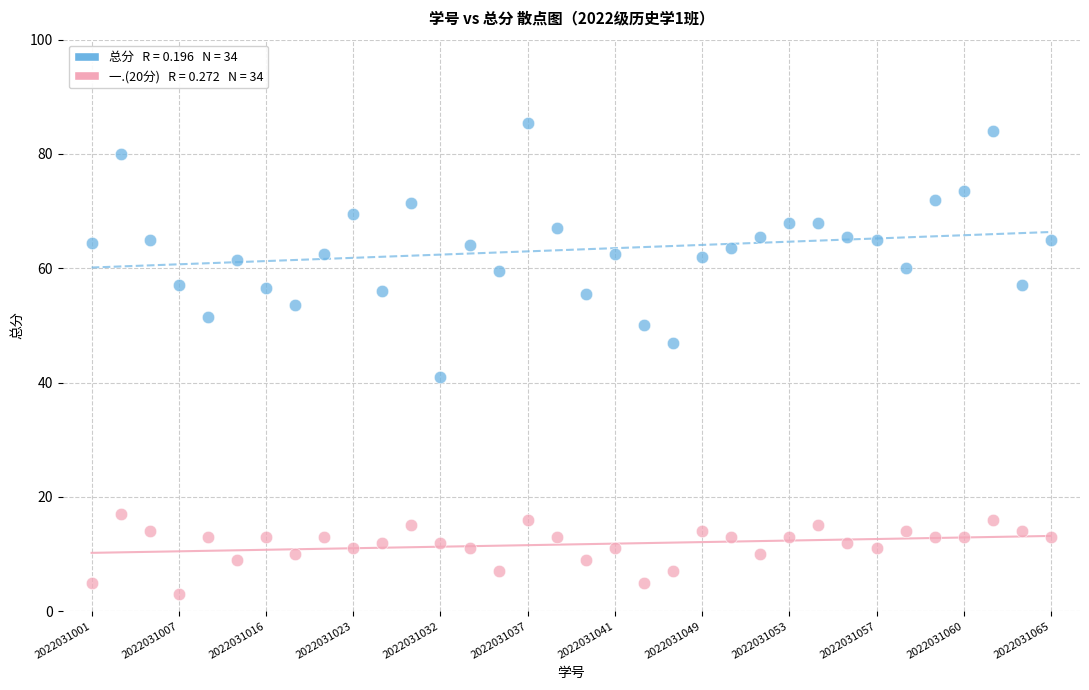

Across all data points, what is the range of Y values (max minus min)?

82.5